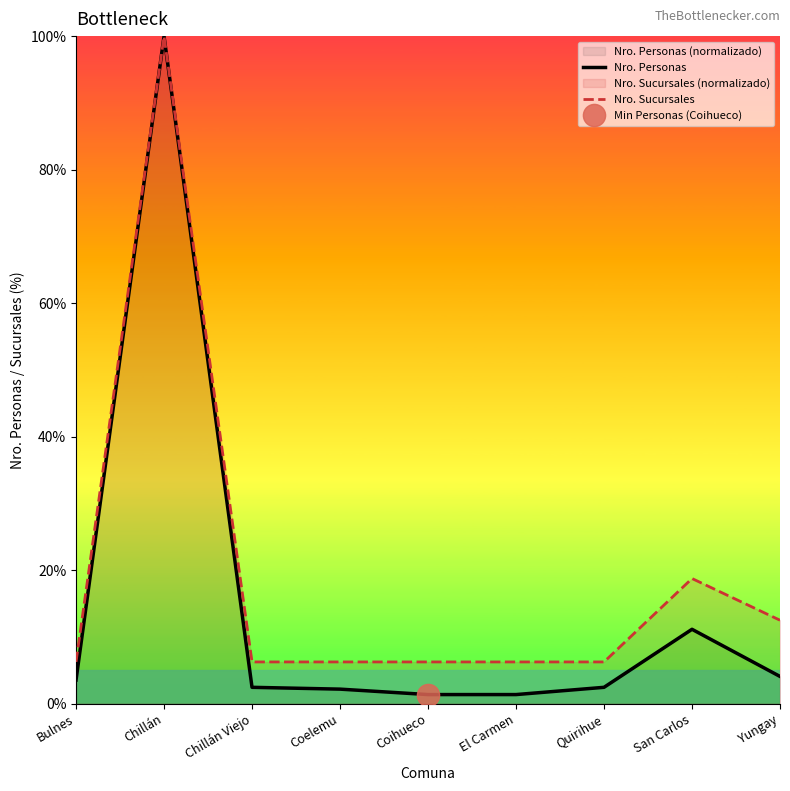

Is it true that Nro. Personas equals 11.1 at San Carlos?

True